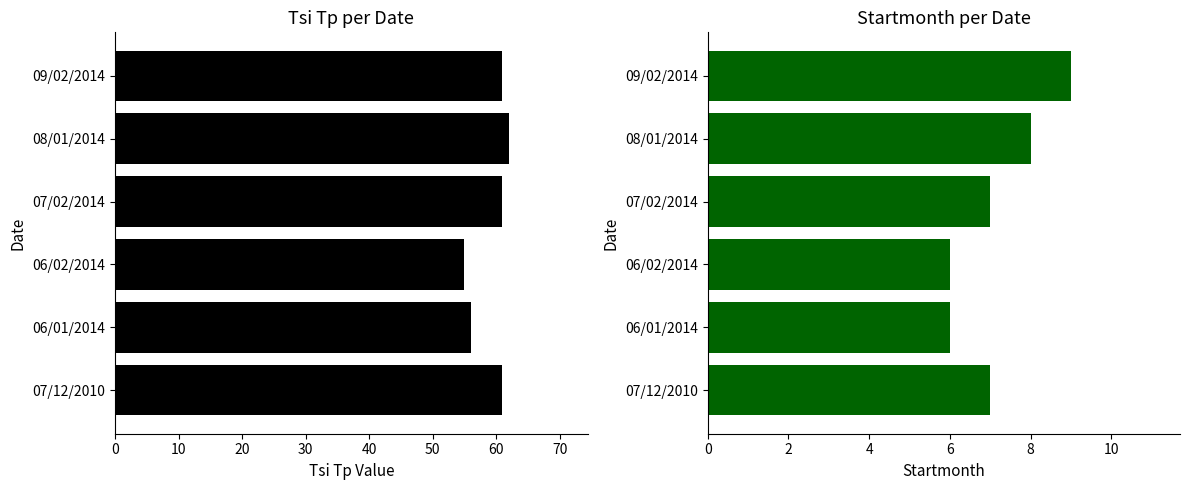

Count the number of data series in this chart.

2